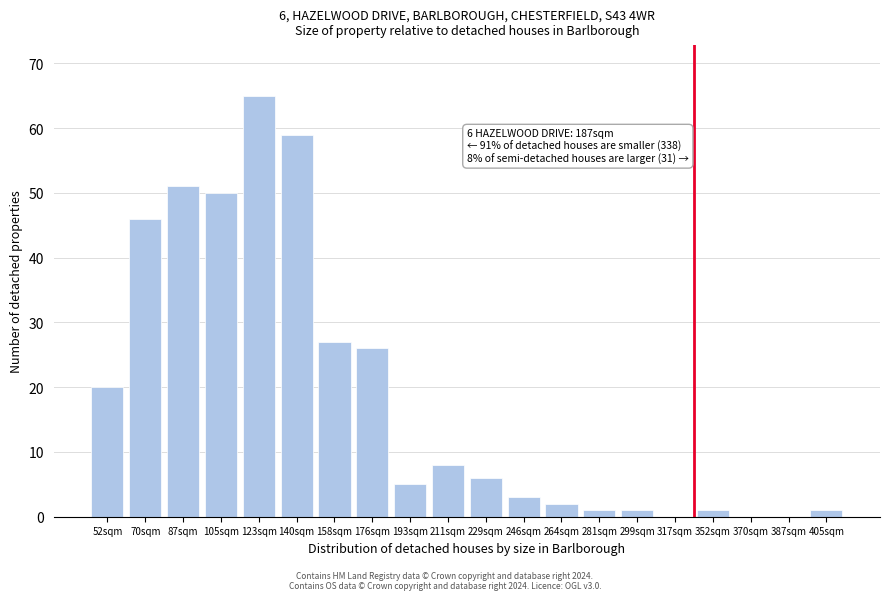

Reading left to right, extract all data points from this chart.

52sqm=20	70sqm=46	87sqm=51	105sqm=50	123sqm=65	140sqm=59	158sqm=27	176sqm=26	193sqm=5	211sqm=8	229sqm=6	246sqm=3	264sqm=2	281sqm=1	299sqm=1	317sqm=0	352sqm=1	370sqm=0	387sqm=0	405sqm=1